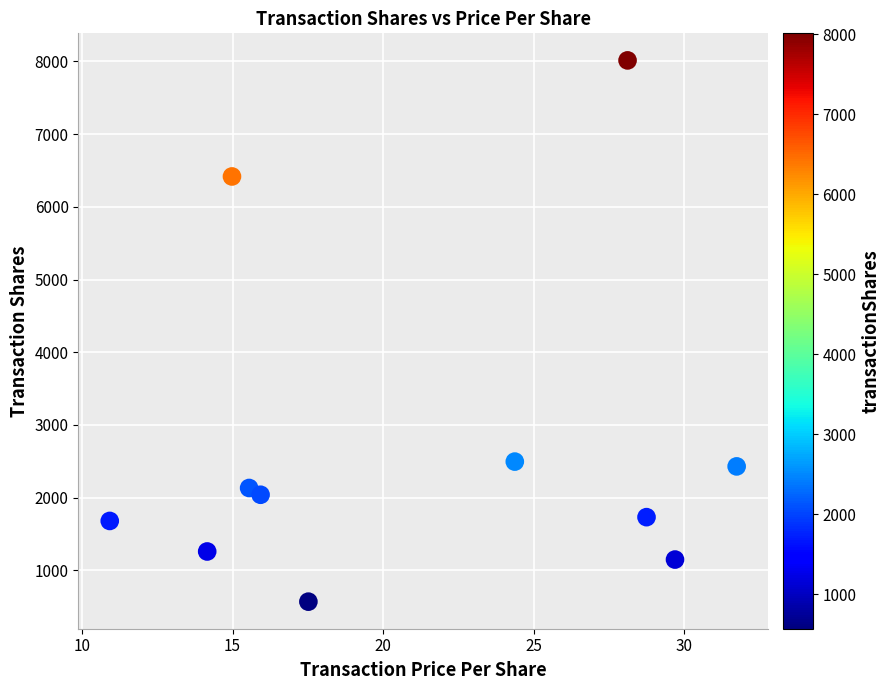

What is the average Y value?

2720